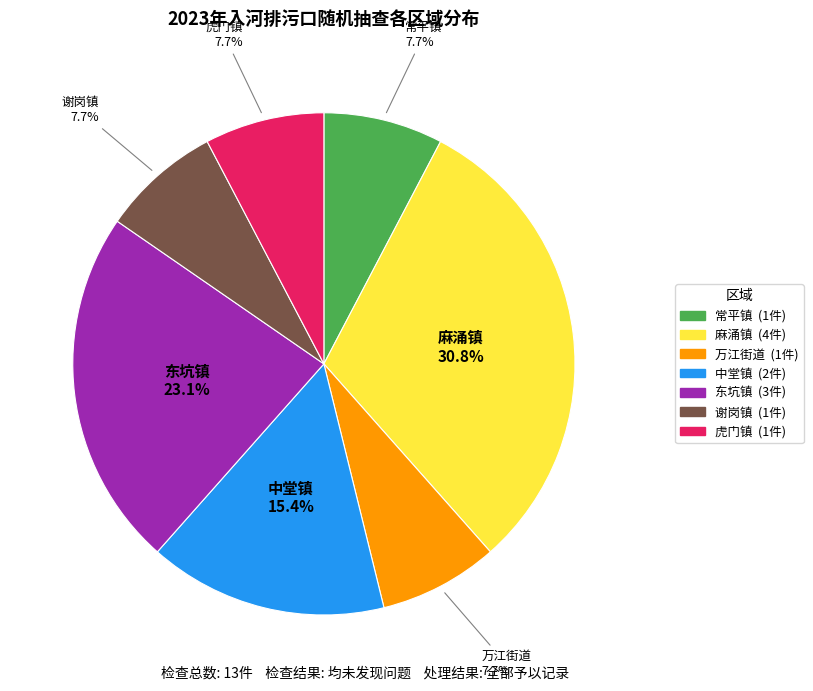

Which slice is the largest?

麻涌镇